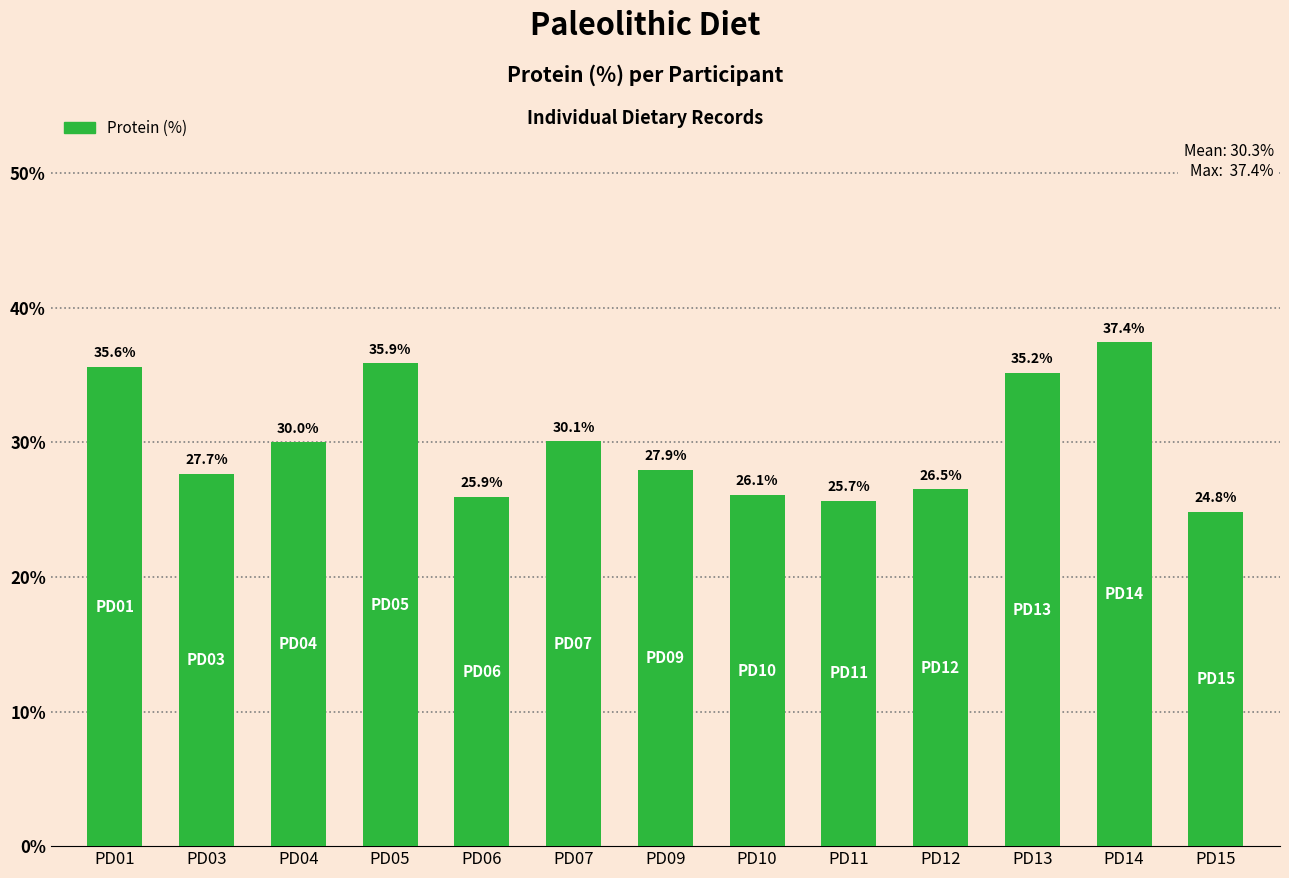

What is the value of the 11th bar from the left?

35.2